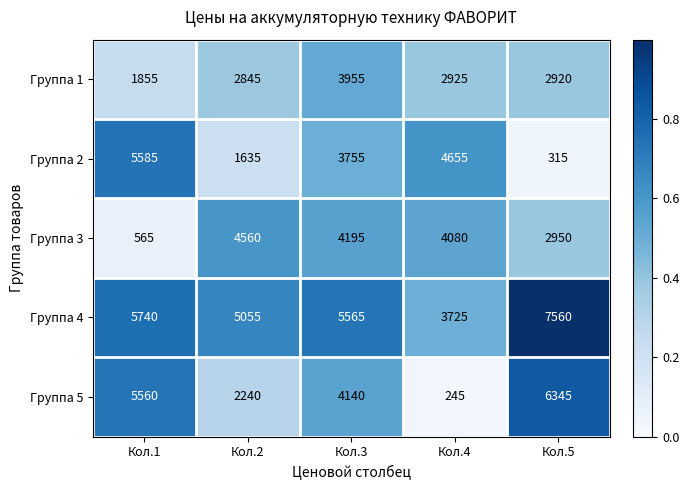

Is it true that Группа 1 equals 2925 at Кол.4?

True